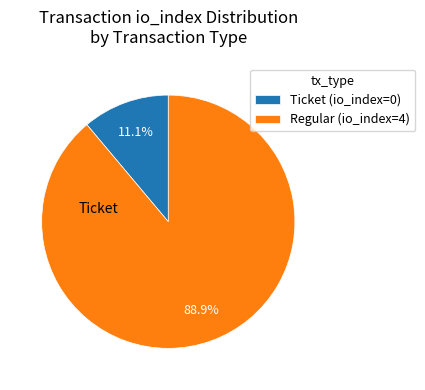

Rank the categories by value from highest to lowest.

Regular (io_index=4), Ticket (io_index=0)